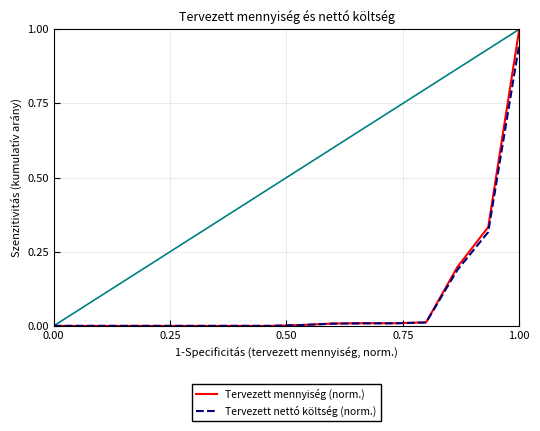

Is the value of Tervezett mennyiség (norm.) at −0.25 greater than the value of Tervezett nettó költség (norm.) at 0.00?

No